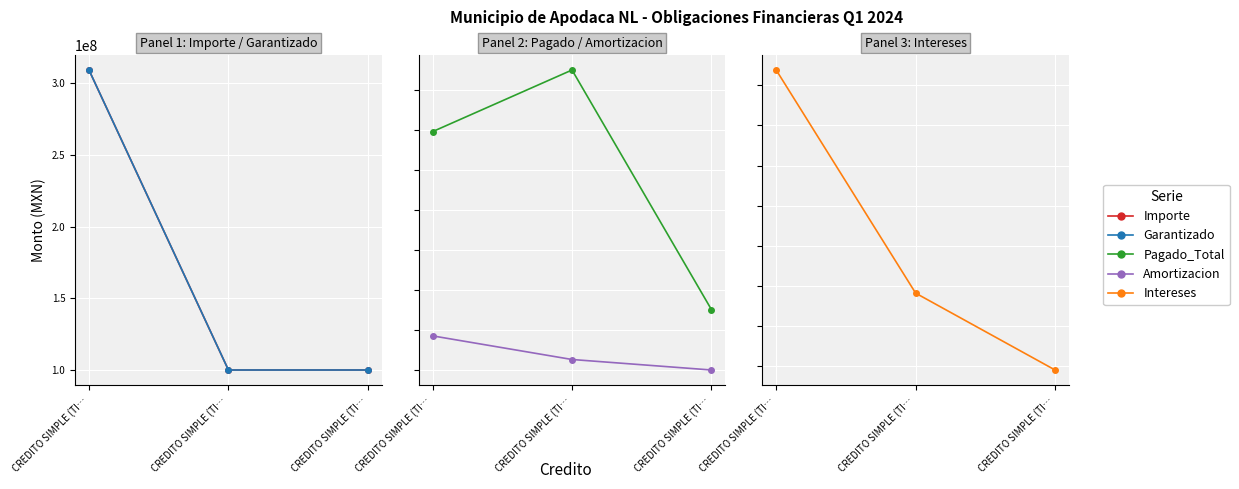

At how many categories does at least one series exceed 169713632?

1